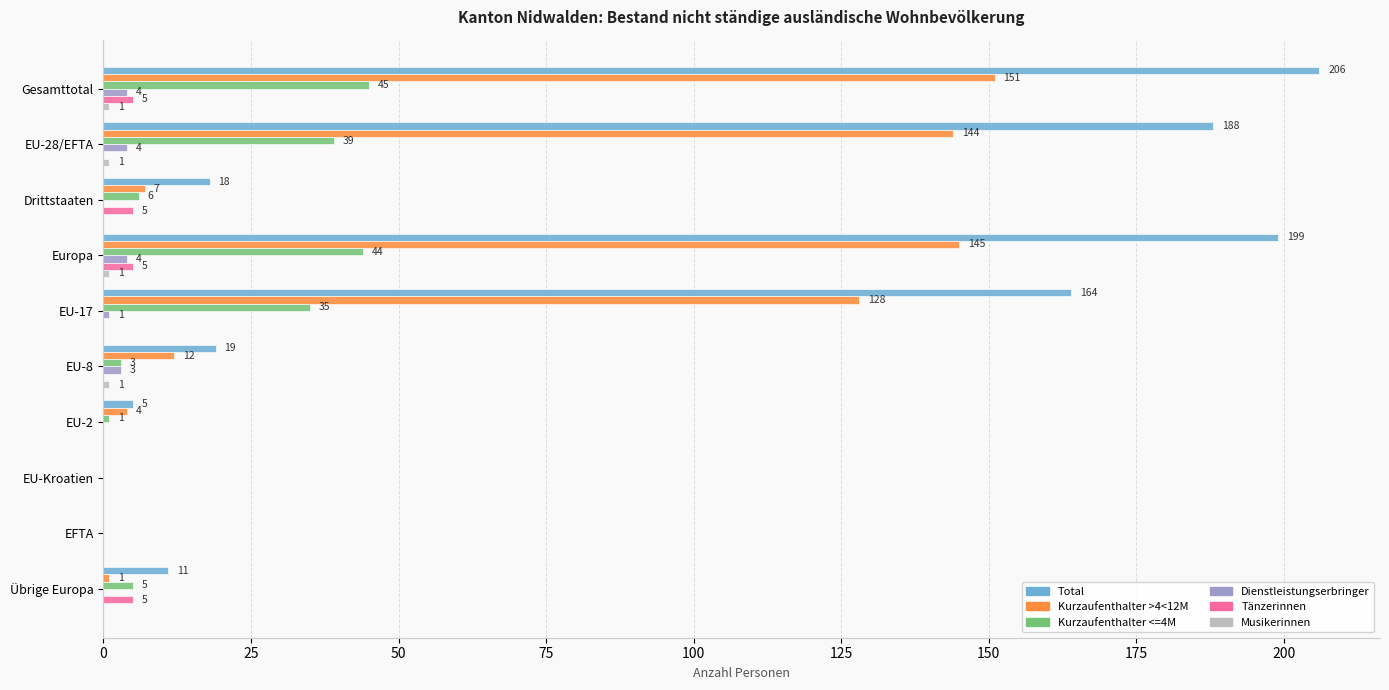

The Kurzaufenthalter <=4M series shows 3 at EU-8. True or false?

True